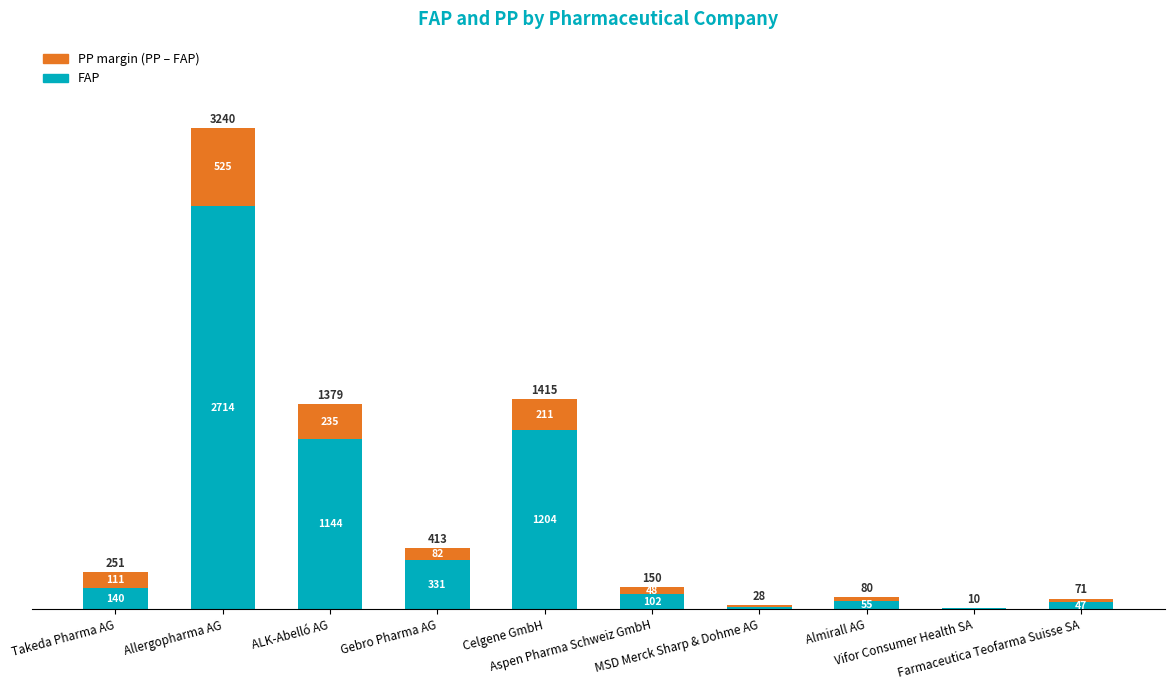

True or false: PP margin has a value of 37.8 at Almirall AG.

False